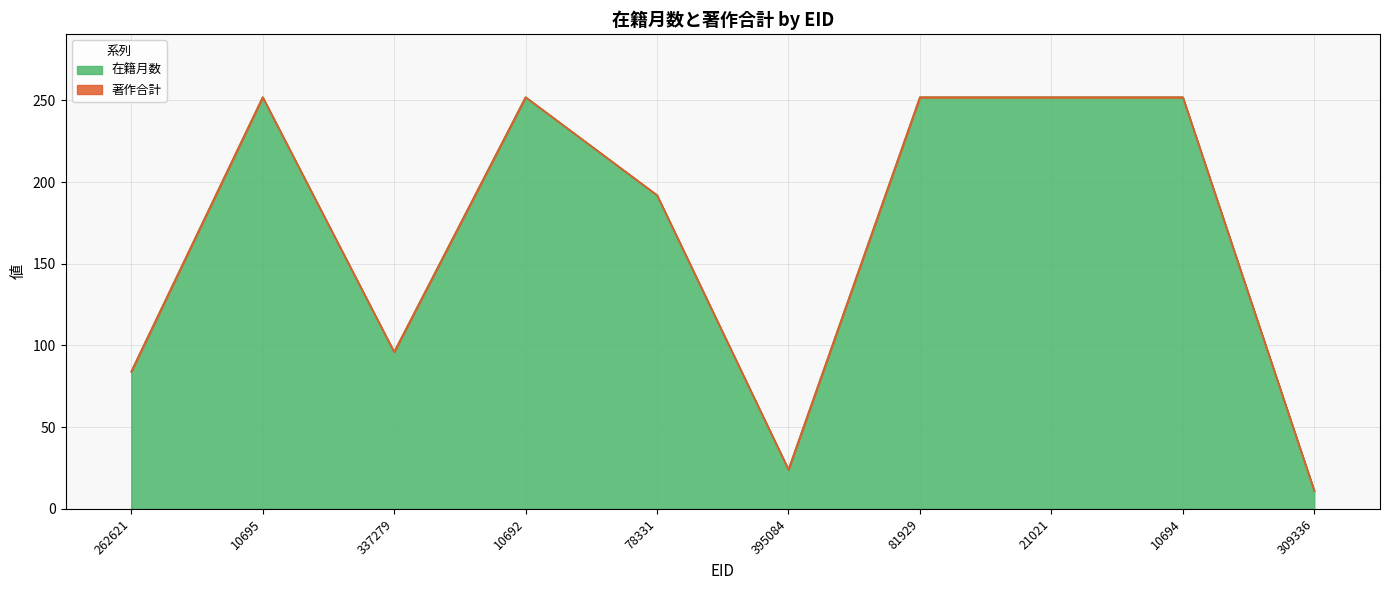

What is the sum of the values at 262621 and 81929?

336